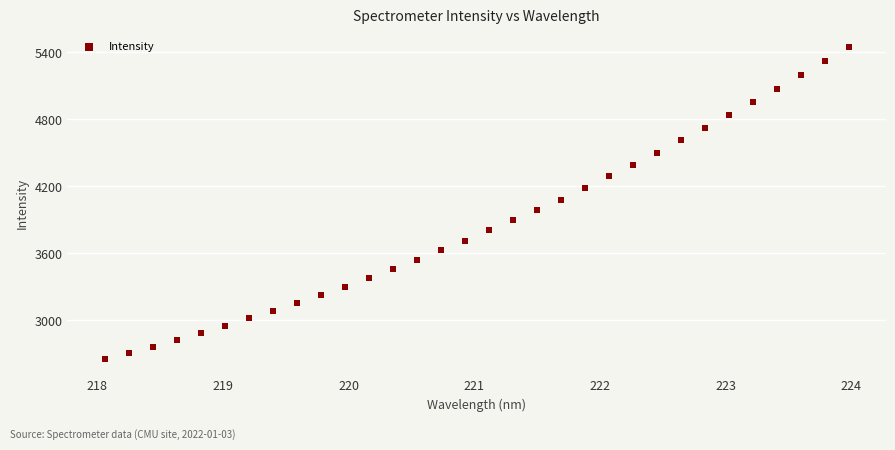

What is the range of Y values (max minus min)?

2796.8